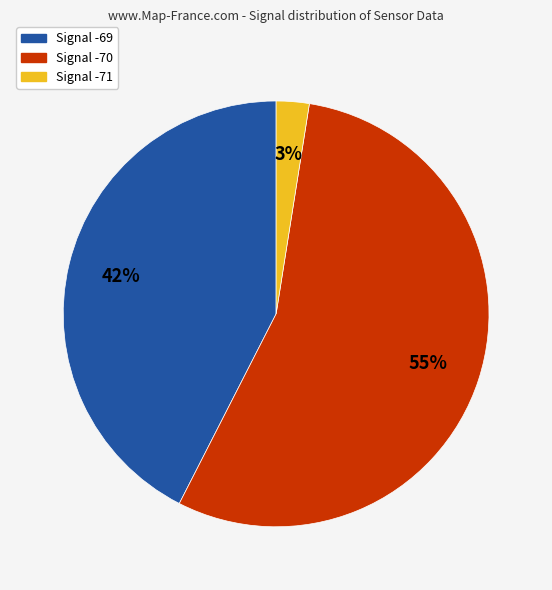

Is there a majority slice in this chart?

Yes